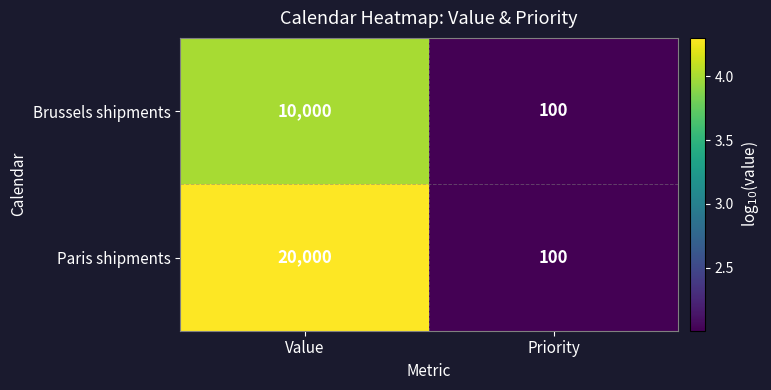

What is the average value of the Brussels shipments series?

5050